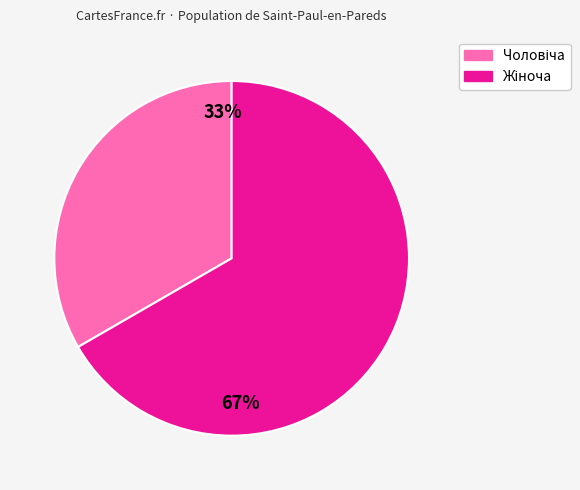

To the nearest percent, what is the average slice percentage?

50%